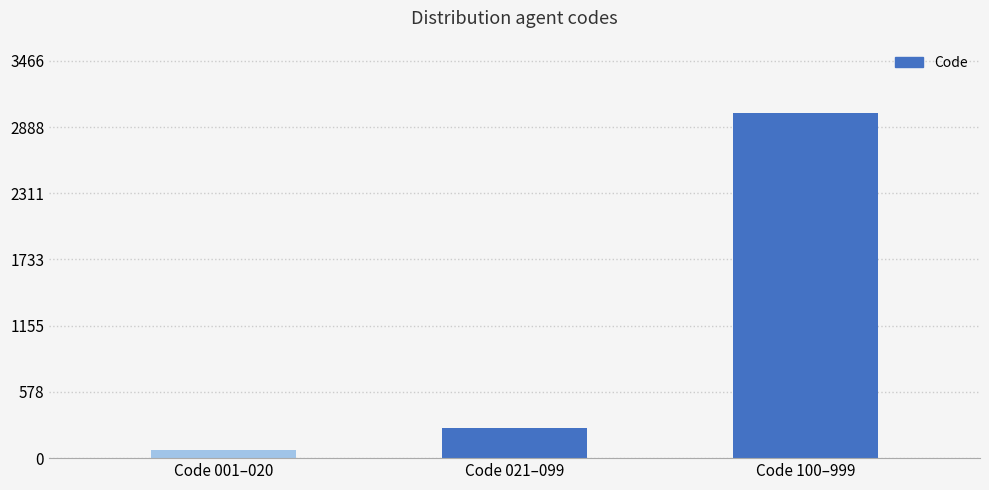

What is the difference between the maximum and second lowest values?

2754